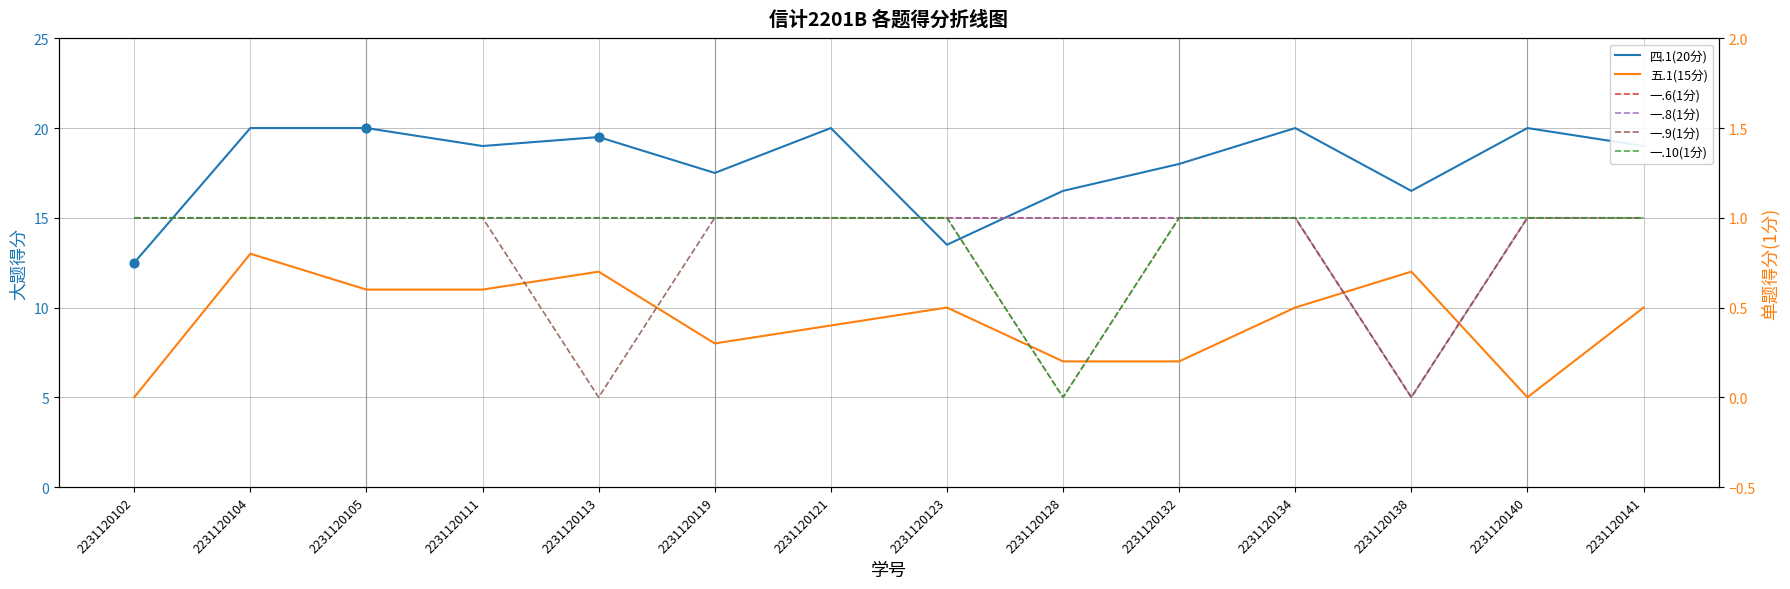

At how many categories does at least one series exceed 8?

14